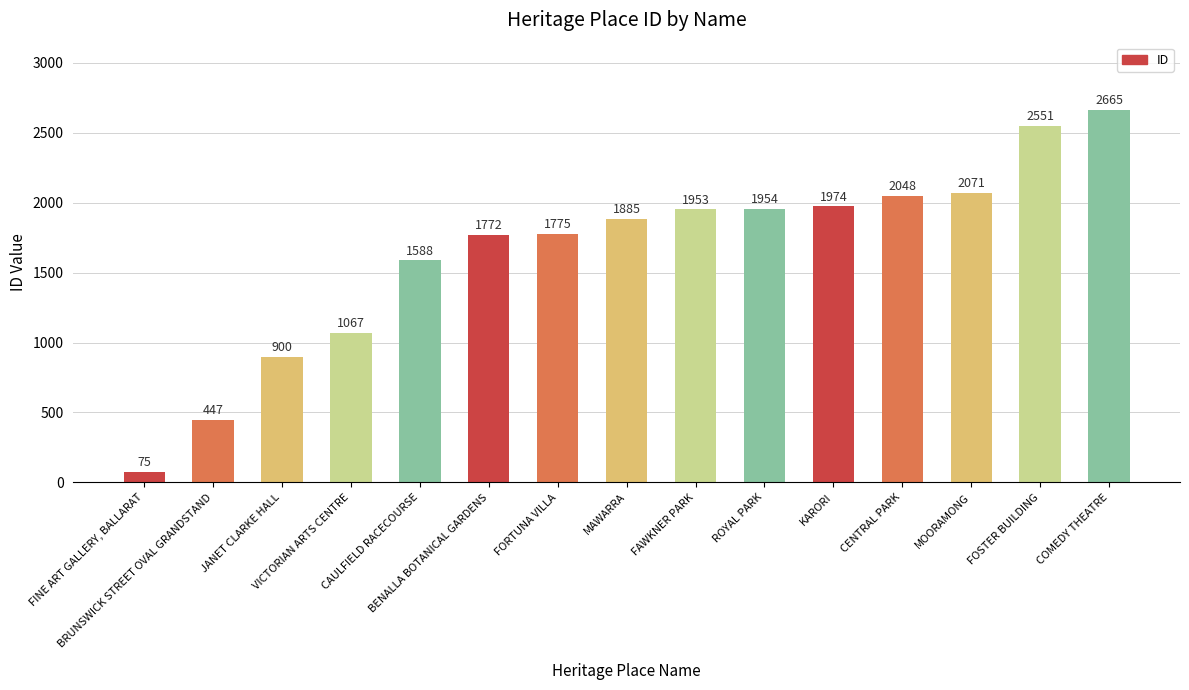

Is it true that the value at CAULFIELD RACECOURSE is 1588?

True